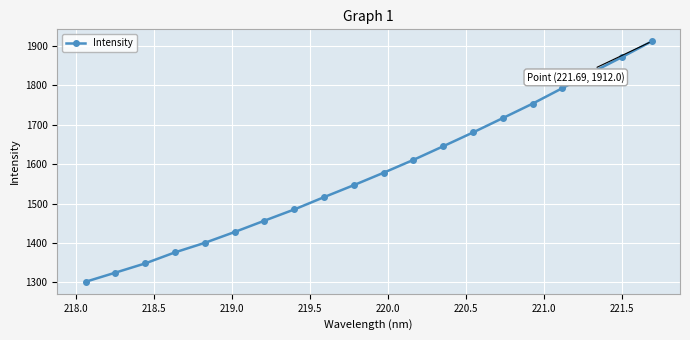

What is the difference between the maximum and minimum values?

610.7